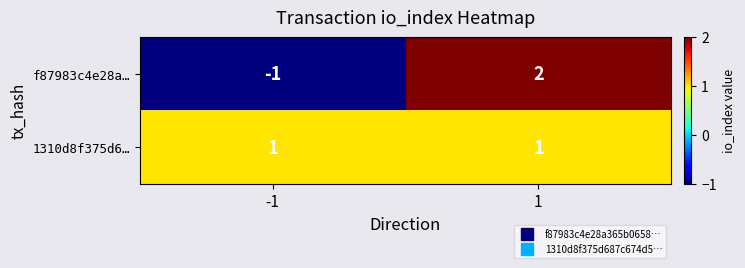

At how many categories does at least one series exceed 0?

2